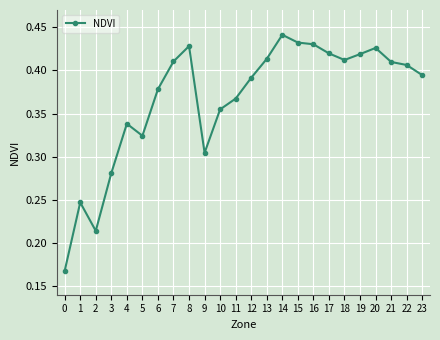

Which label corresponds to the largest value in the chart?

14